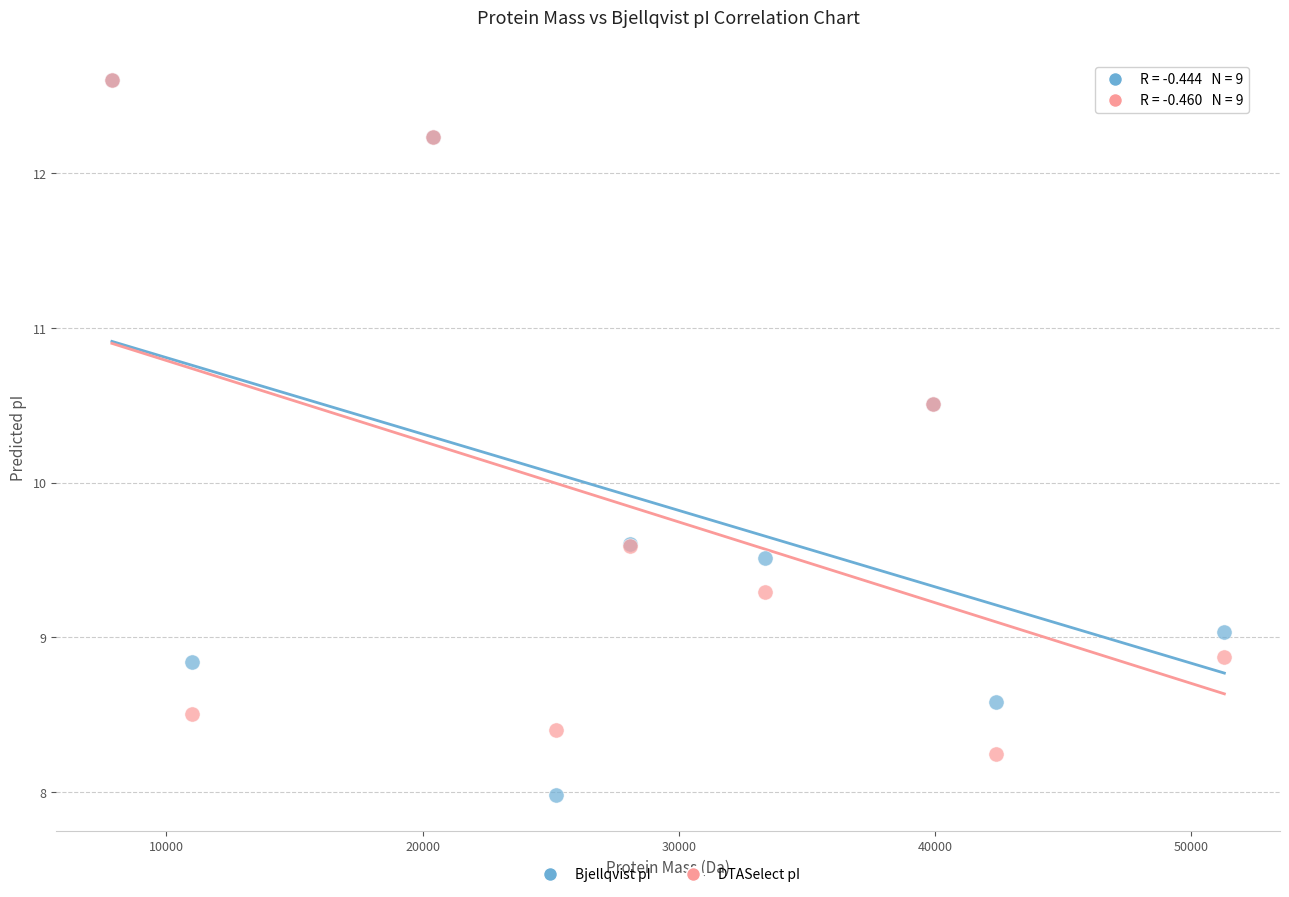

What are all the series names shown in the legend?

Bjellqvist pI, DTASelect pI